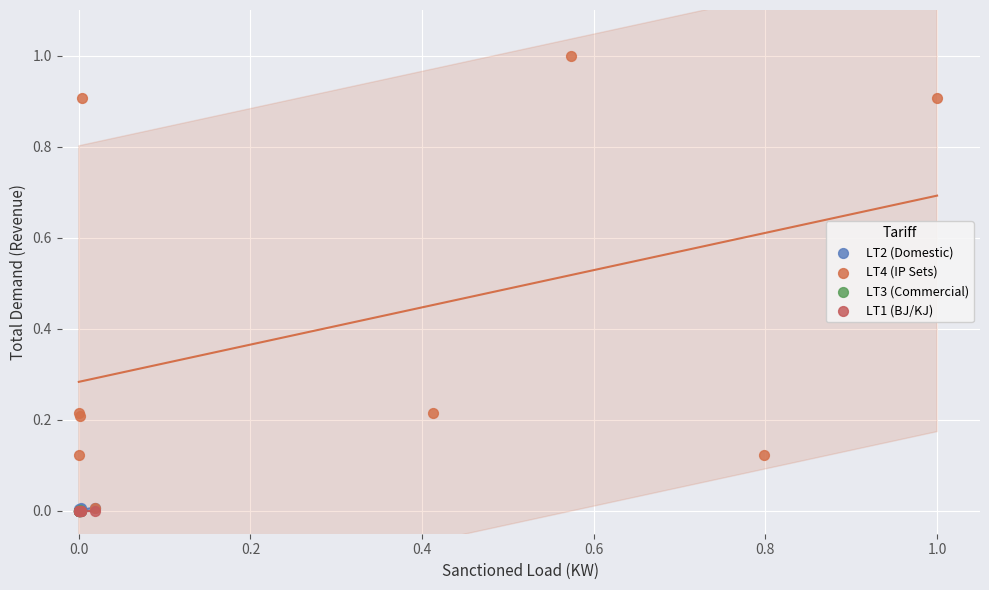

What are all the series names shown in the legend?

LT2 (Domestic), LT4 (IP Sets), LT3 (Commercial), LT1 (BJ/KJ)